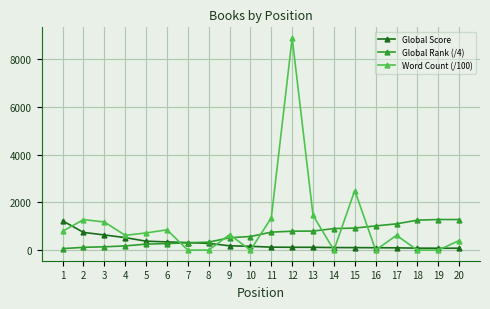

What is the sum of the Global Score values at 14 and 5?

482.0